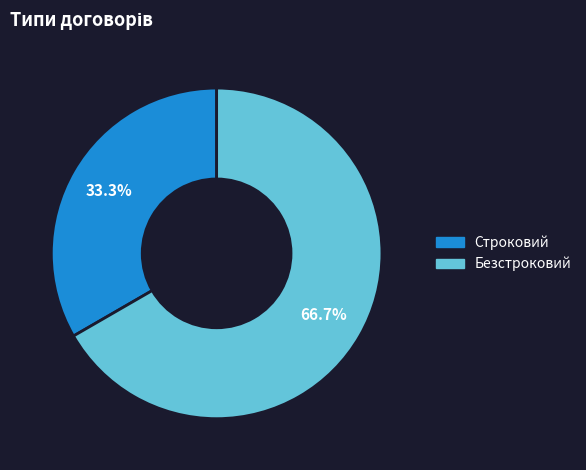

To the nearest percent, what is the combined percentage of Безстроковий and Строковий?

100%